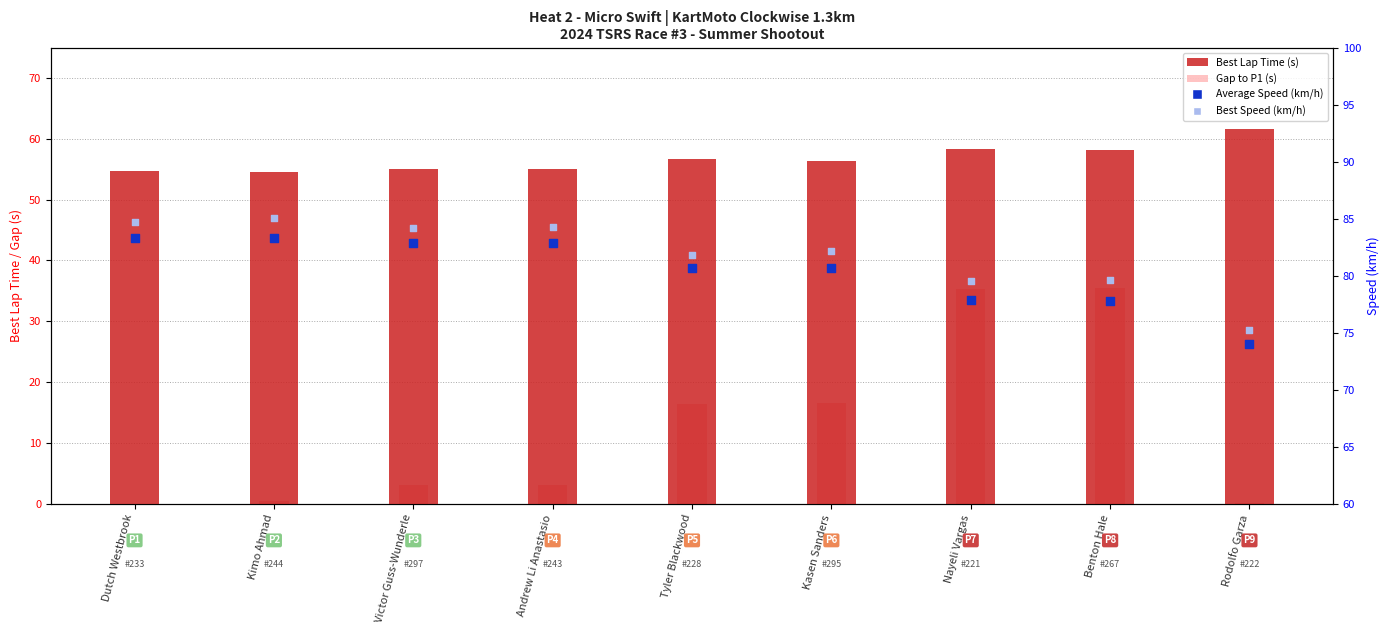

What are all the series names shown in the legend?

Best Lap Time (s), Gap to P1 (s), Average Speed (km/h), Best Speed (km/h)